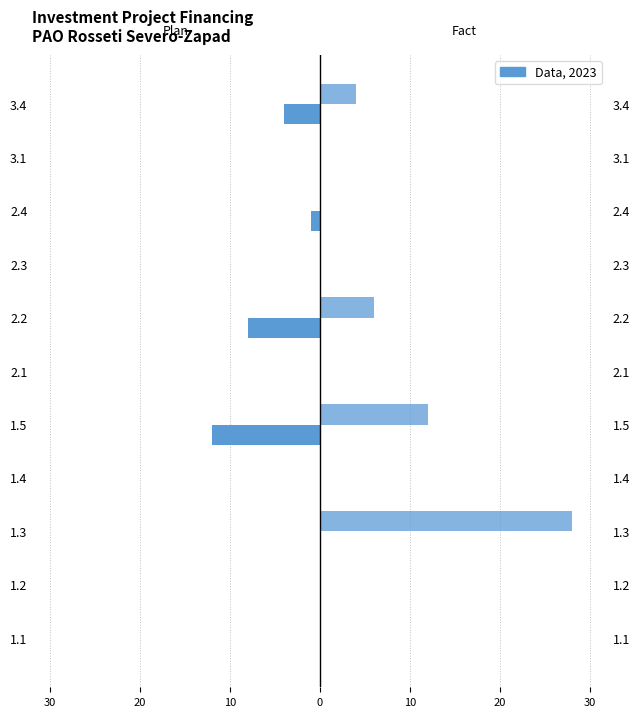

How many bars are there in each group?

2